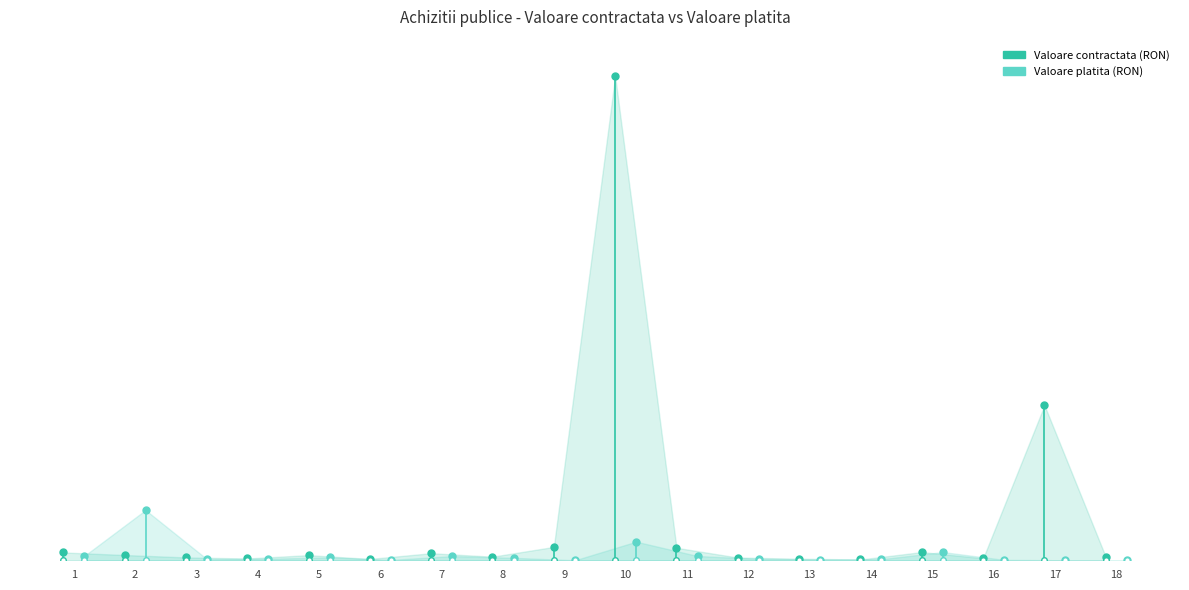

How many Valoare contractata (RON) values are between 0 and 120120?

2